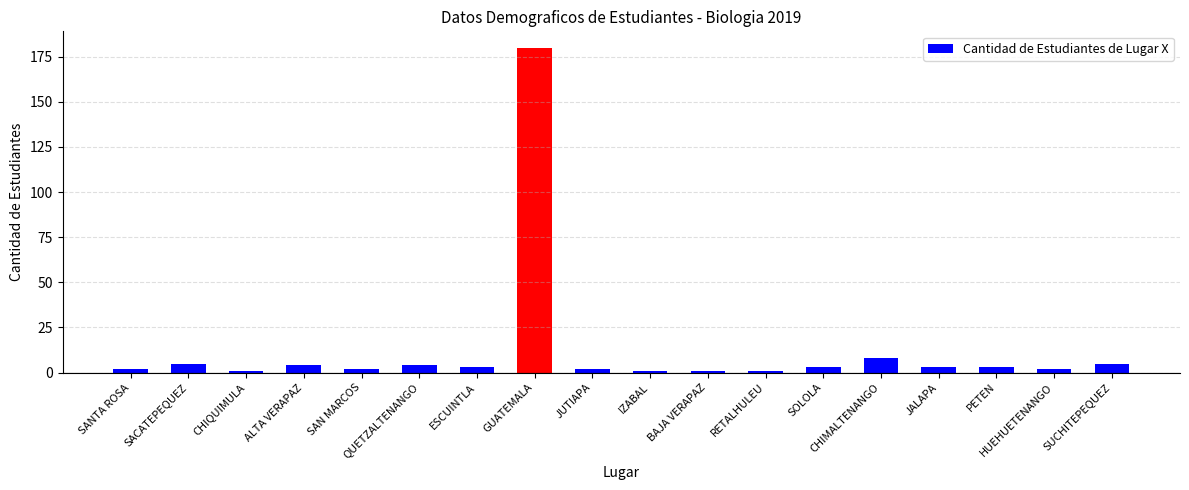

What is the smallest value displayed?

1